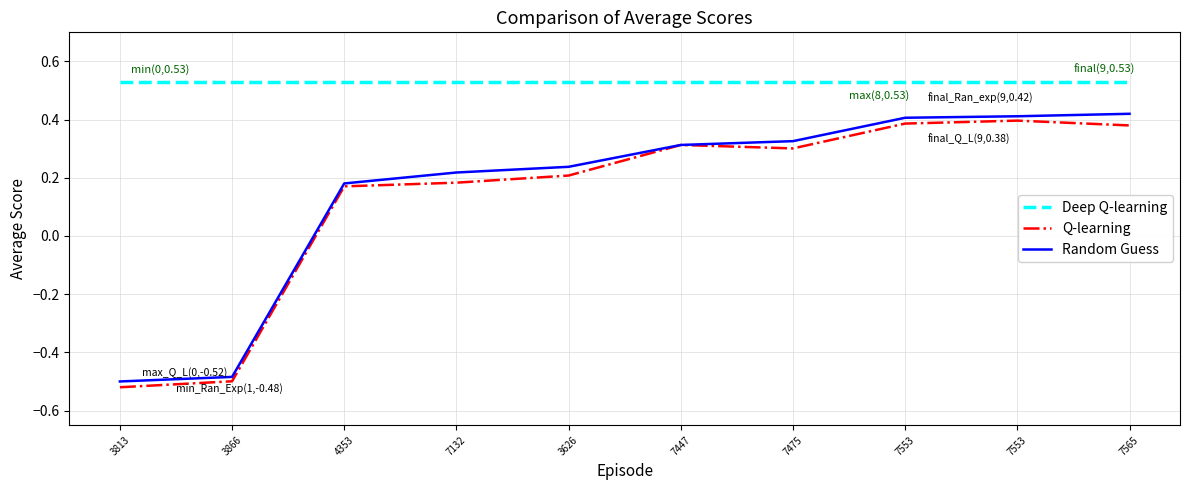

Where is Random Guess nearest to the value 0?

4353